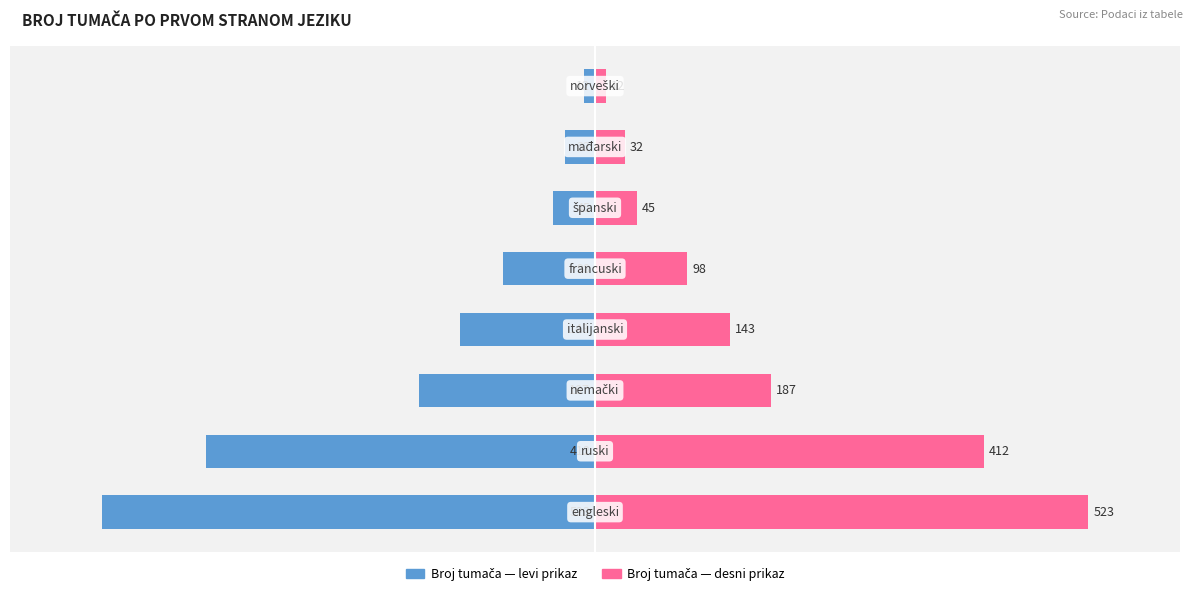

What is the difference between the Broj tumača — levi prikaz values at 5 and 7?

33